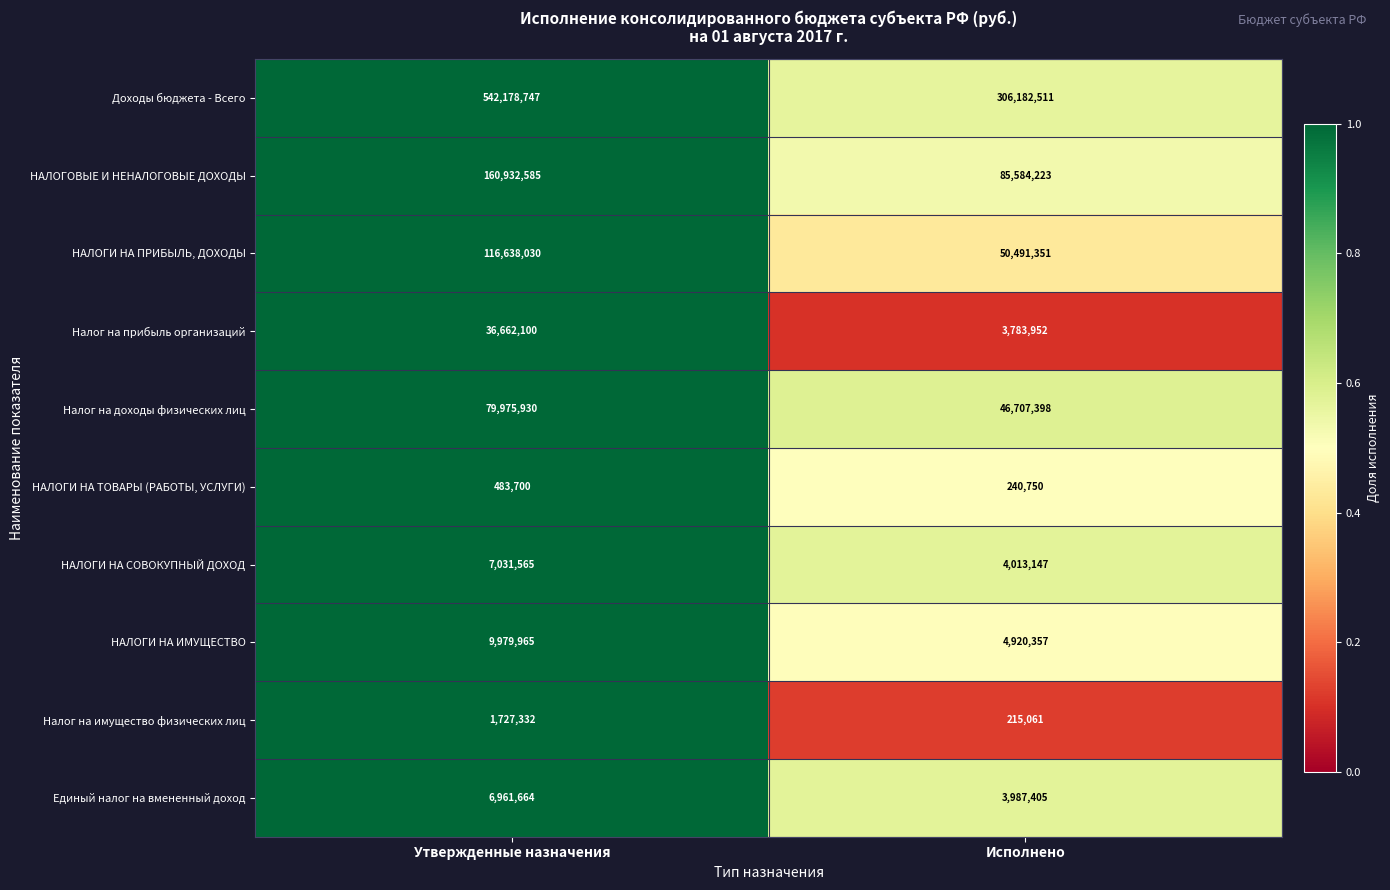

What is the difference between the maximum and minimum values in the НАЛОГОВЫЕ И НЕНАЛОГОВЫЕ ДОХОДЫ series?

75348362